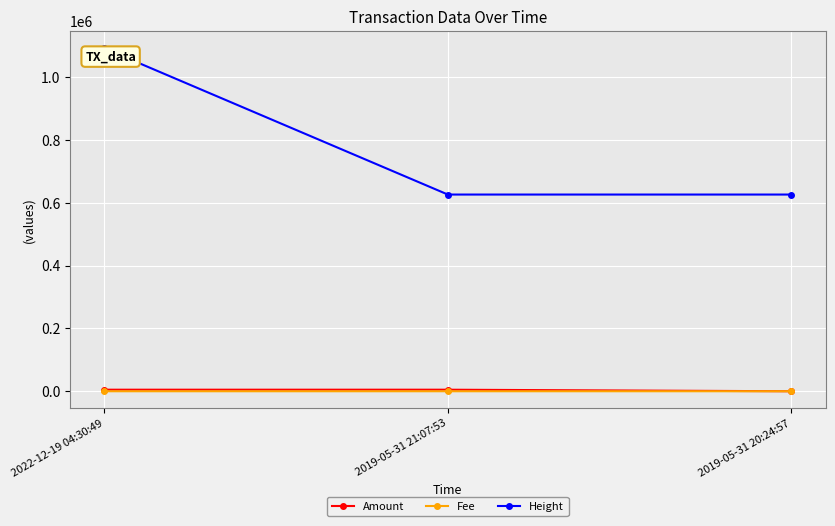

Which series has the largest total across all categories?

Height